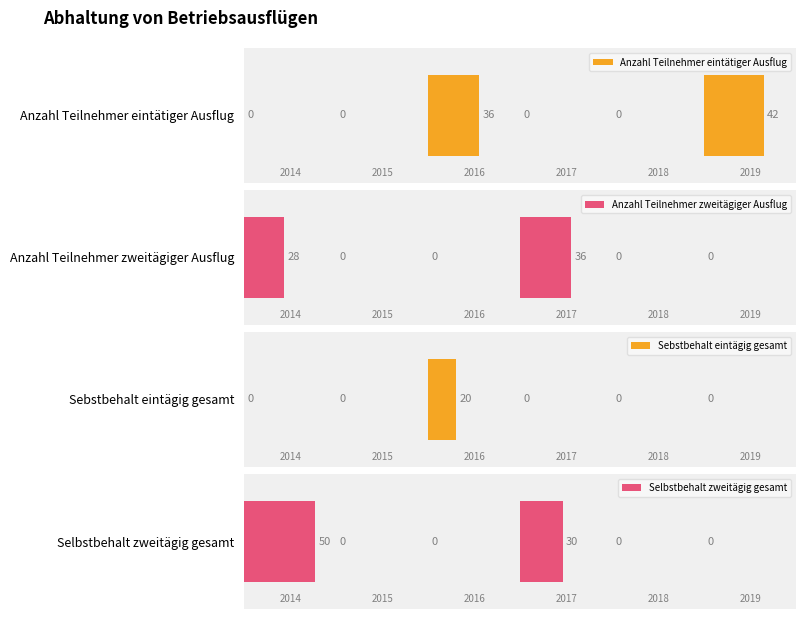

Rank the series by their maximum value, from highest to lowest.

Selbstbehalt zweitägig gesamt, Anzahl Teilnehmer eintätiger Ausflug, Anzahl Teilnehmer zweitägiger Ausflug, Sebstbehalt eintägig gesamt